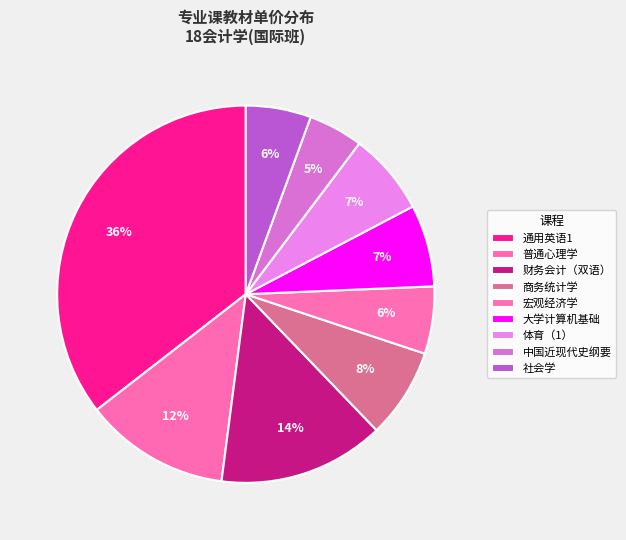

What is the largest slice in the pie chart?

通用英语1